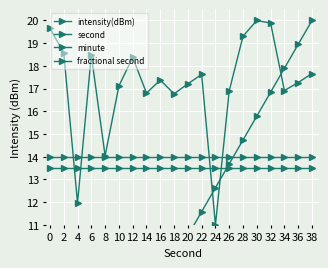

True or false: intensity(dBm) has a value of 17.1 at 10.

True